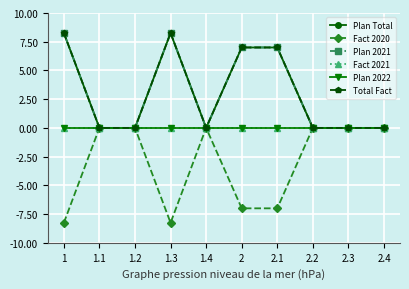

What is the value of the Plan 2021 point at the 1st from the left?

8.3